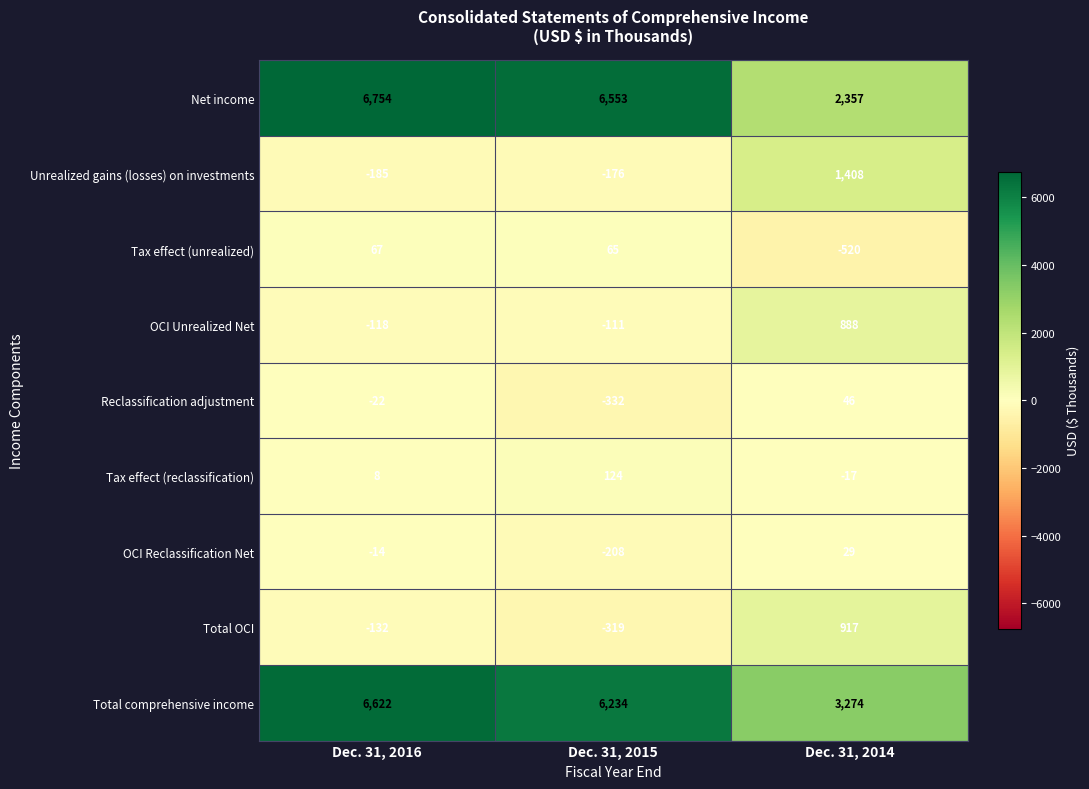

At Dec. 31, 2015, list the series in order from largest to smallest.

Net income, Total comprehensive income, Tax effect (reclassification), Tax effect (unrealized), OCI Unrealized Net, Unrealized gains (losses) on investments, OCI Reclassification Net, Total OCI, Reclassification adjustment